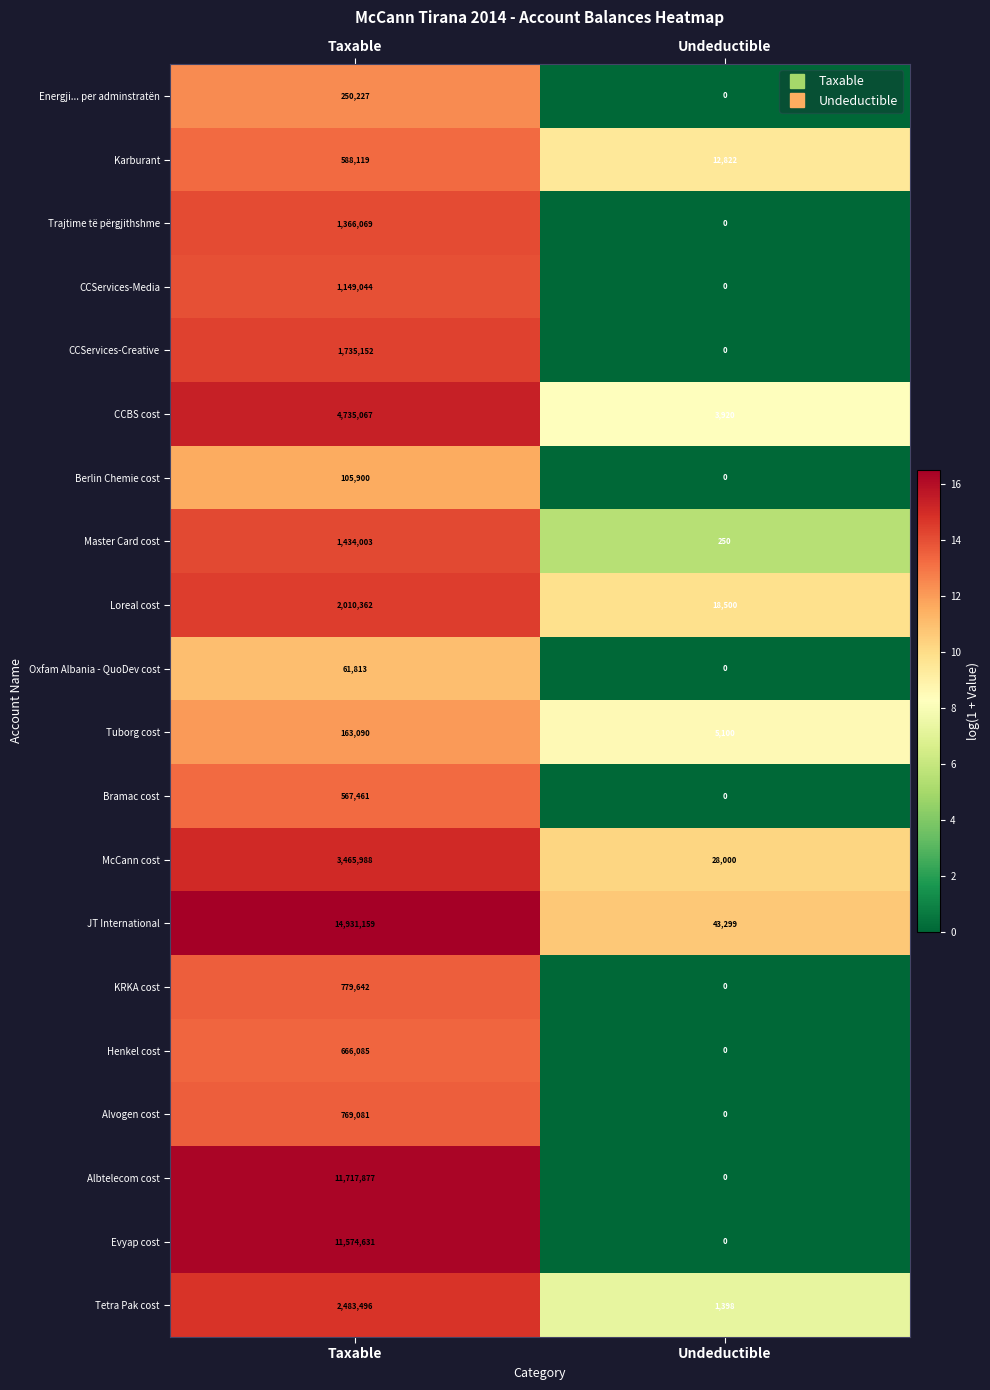

What is the difference between the maximum and minimum values in the Trajtime të përgjithshme series?

1366069